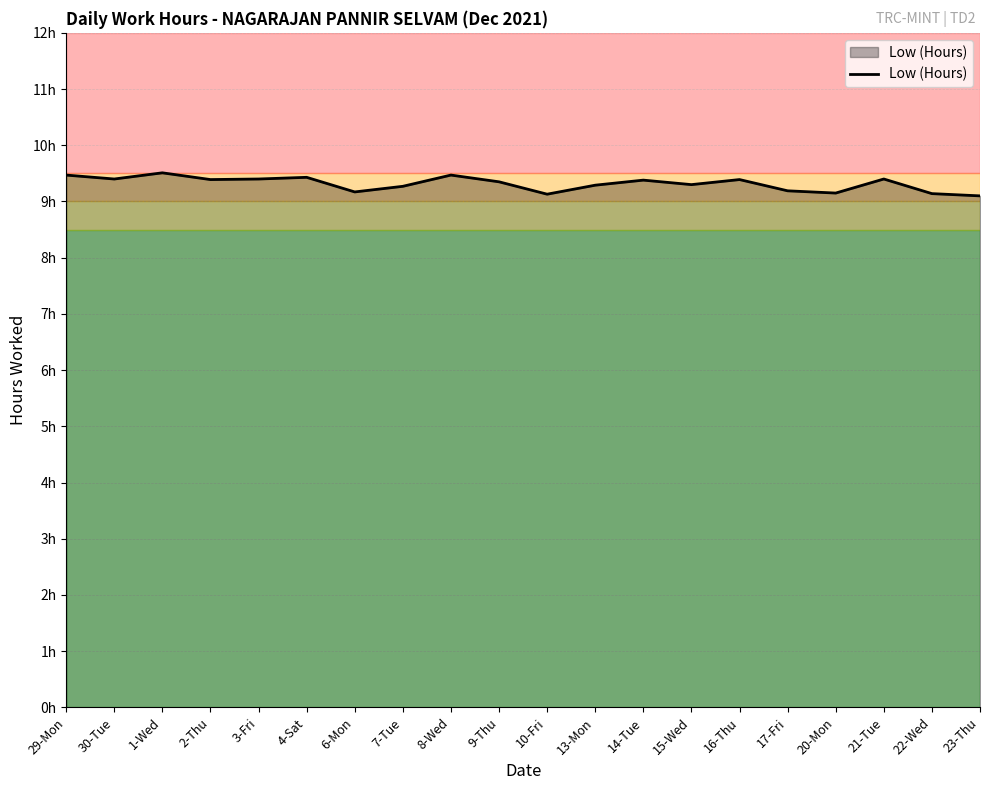

The chart shows a value of 3.6 at 6-Mon. True or false?

False